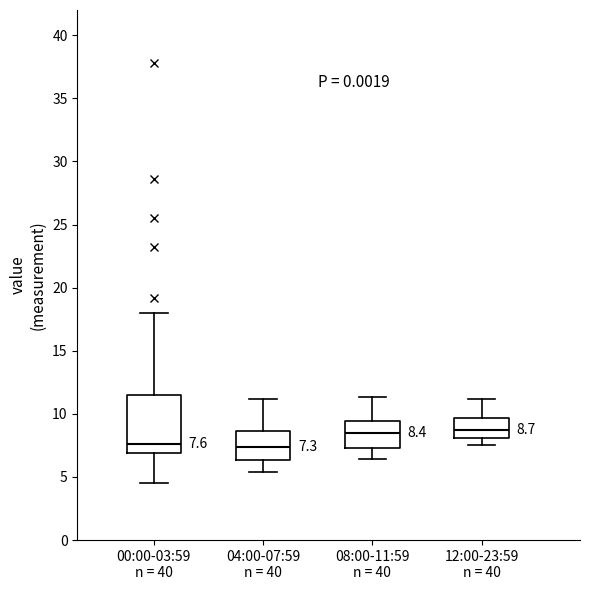

Comparing the boxes themselves (not the whiskers), which one is the tallest?

00:00-03:59 n = 40